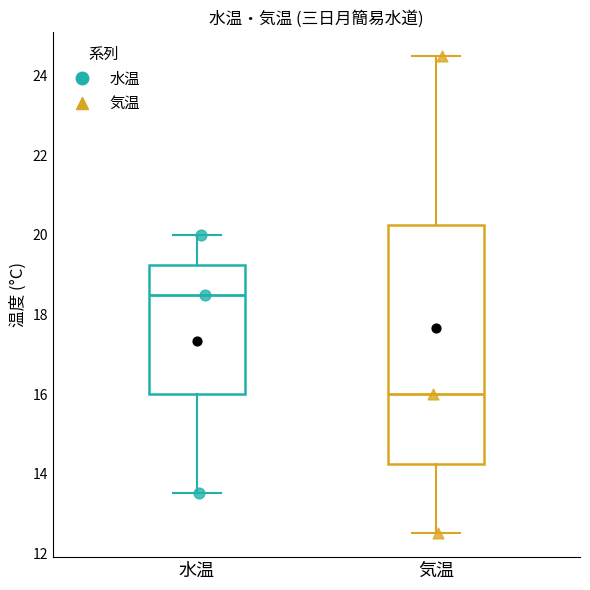

Reading left to right, read every box against the y-axis: the position of its median line, the range the box covers, and the ends of its whiskers. The values are not printed on the chart, so give them approximately, as read against the axis.

水温: median 18.6, box 16.0 to 19.2, whiskers 13.6 to 20.0
気温: median 16.0, box 14.2 to 20.2, whiskers 12.6 to 24.6